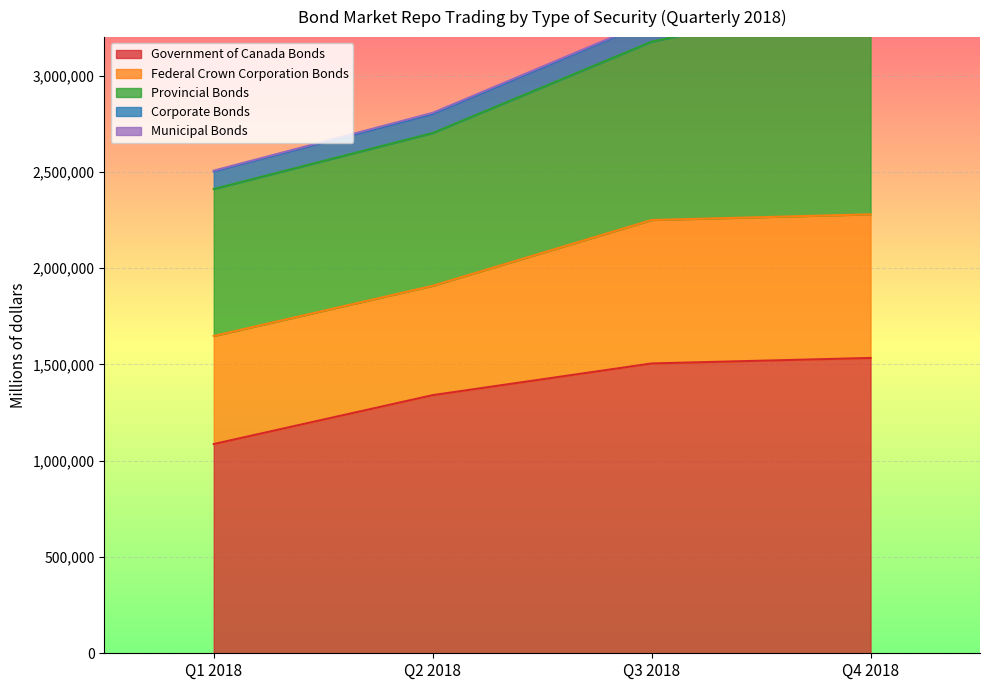

List the series in order of their peak value, highest first.

Government of Canada Bonds, Provincial Bonds, Federal Crown Corporation Bonds, Corporate Bonds, Municipal Bonds